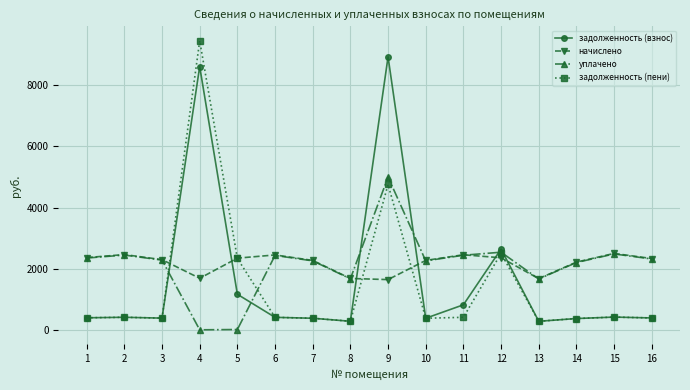

Is it true that уплачено equals 3434.1 at 11?

False